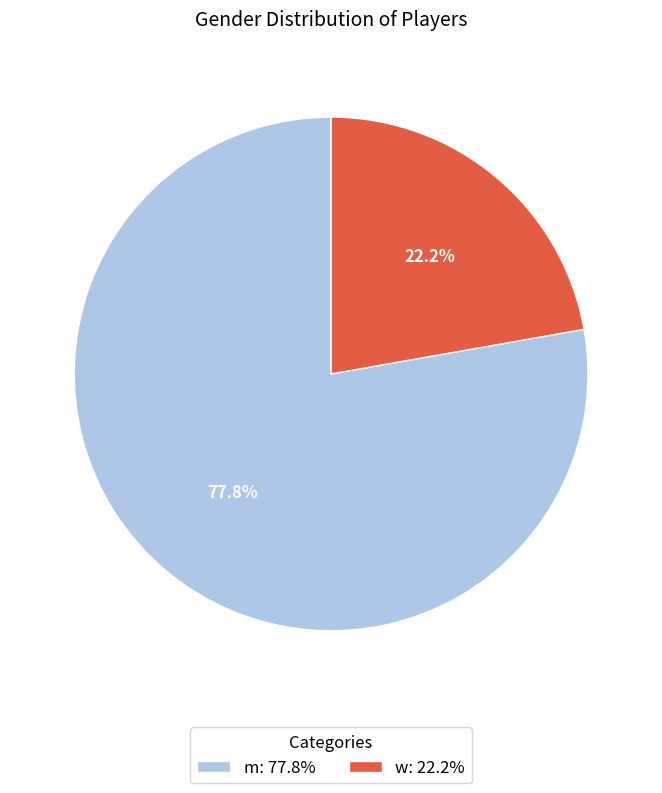

To the nearest percent, what is the average slice percentage?

50%